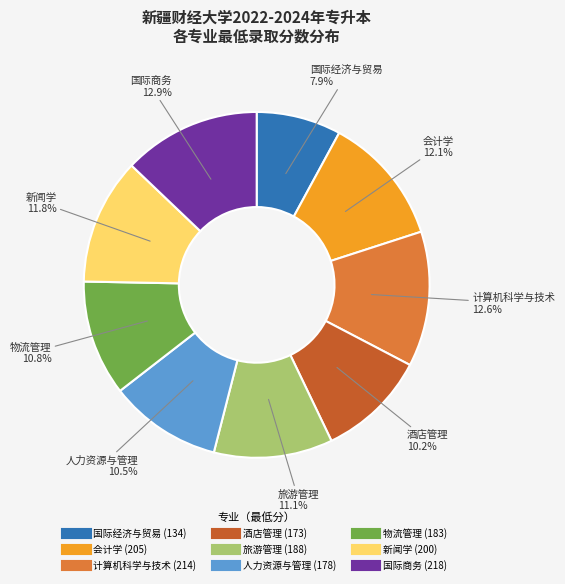

To the nearest percent, what is the combined percentage of 国际经济与贸易 and 会计学?

20%